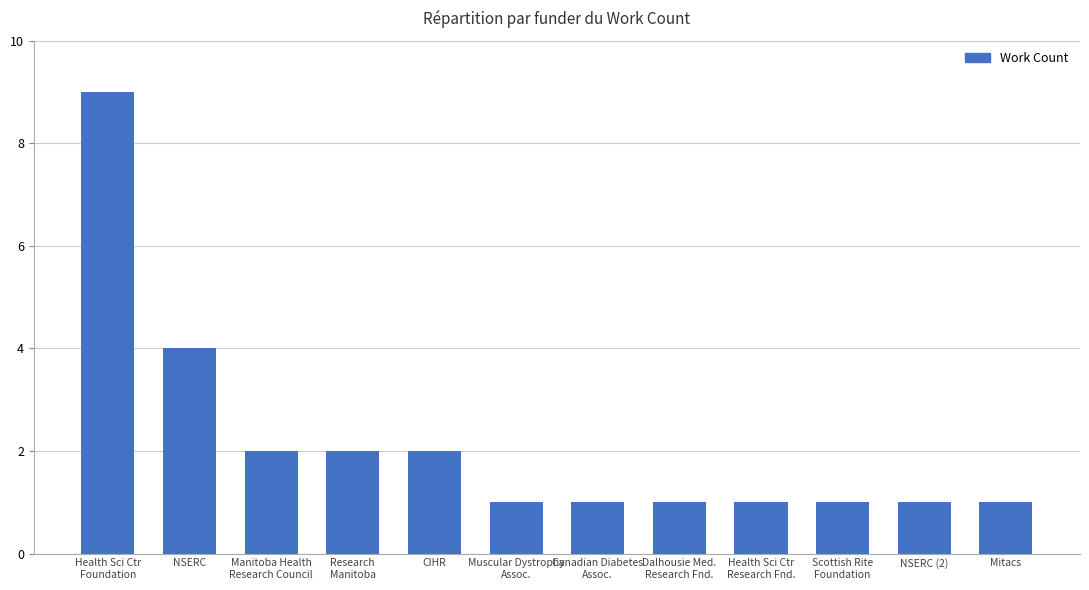

What is the change in value from Manitoba Health
Research Council to Canadian Diabetes
Assoc.?

-1